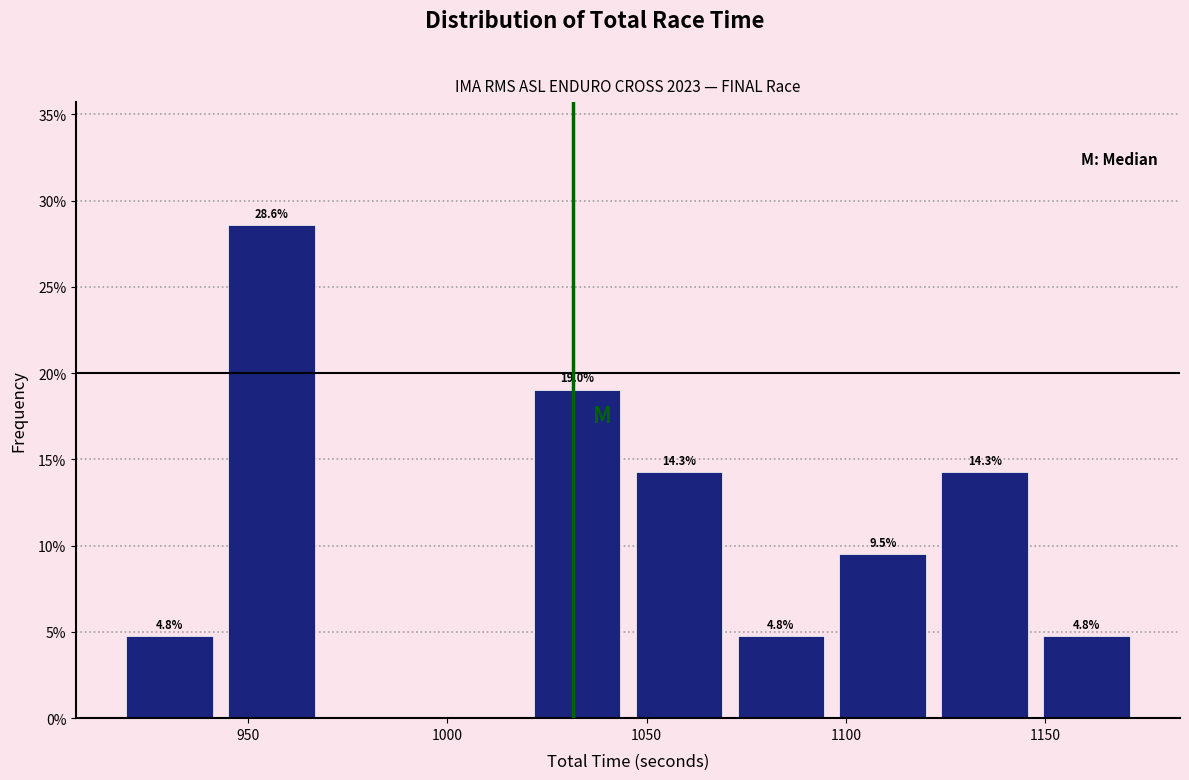

Which range on the x-axis has the tallest bar?

945 to 970